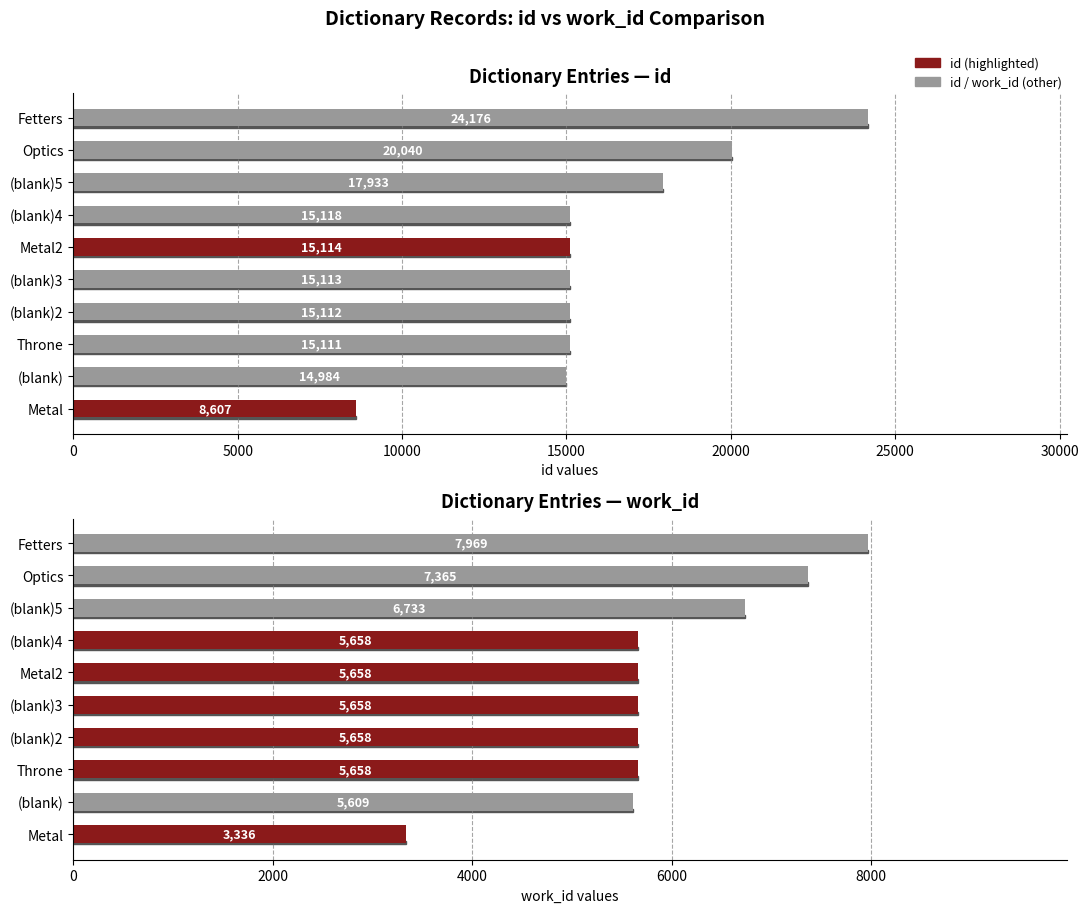

What is the difference between the highest and lowest values at Optics?

12675